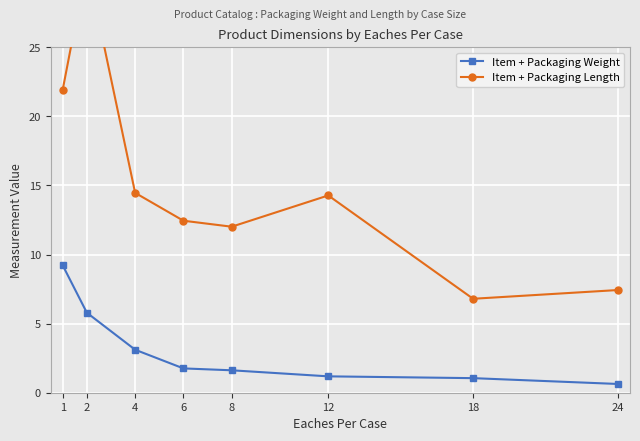

True or false: Item + Packaging Weight and Item + Packaging Length cross at least once.

False